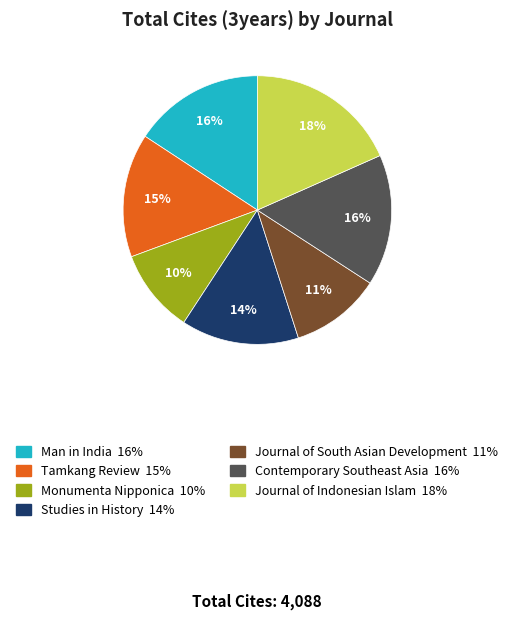

What is the ratio of the value at Studies in History to the value at Contemporary Southeast Asia?

0.9